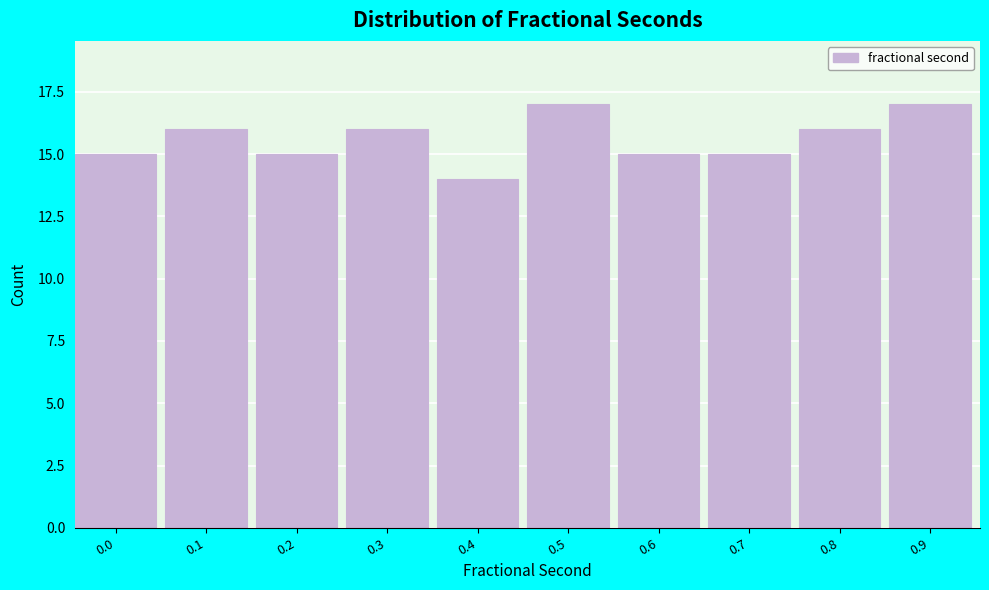

Reading left to right, what are all the values shown in this chart?

15	16	15	16	14	17	15	15	16	17